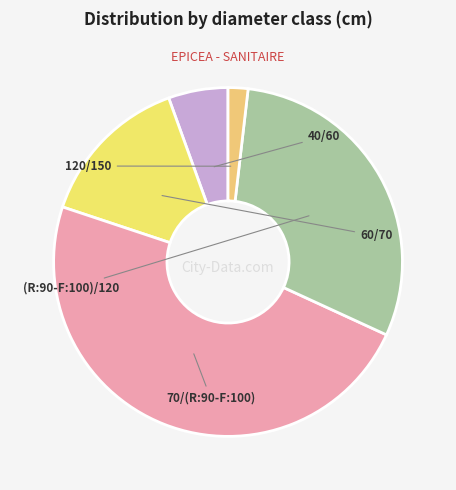

What percentage do 60/70 and (R:90-F:100)/120 together represent?

44.4%